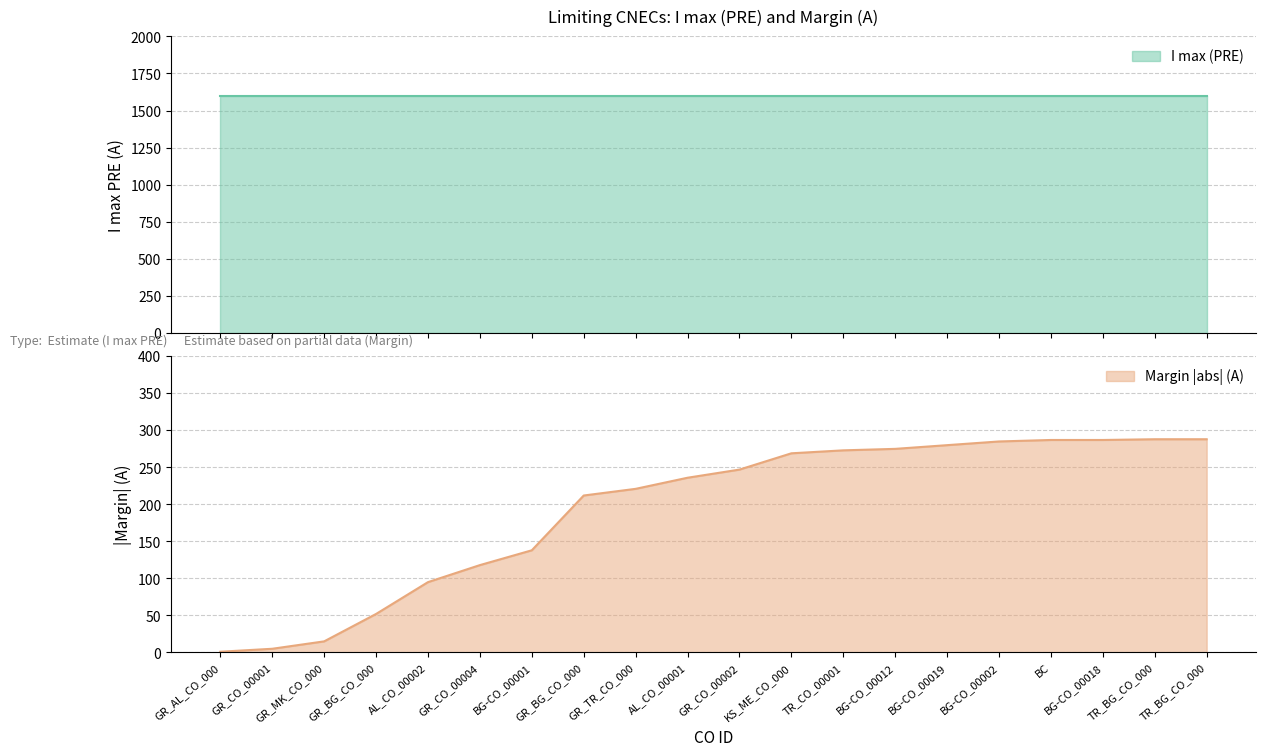

How many data points are above 247?

9